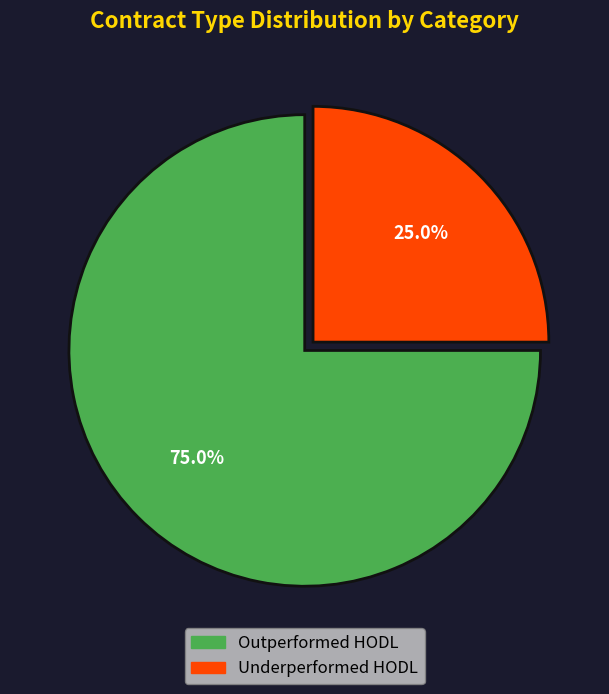

Is there any slice that represents more than half of the pie?

Yes